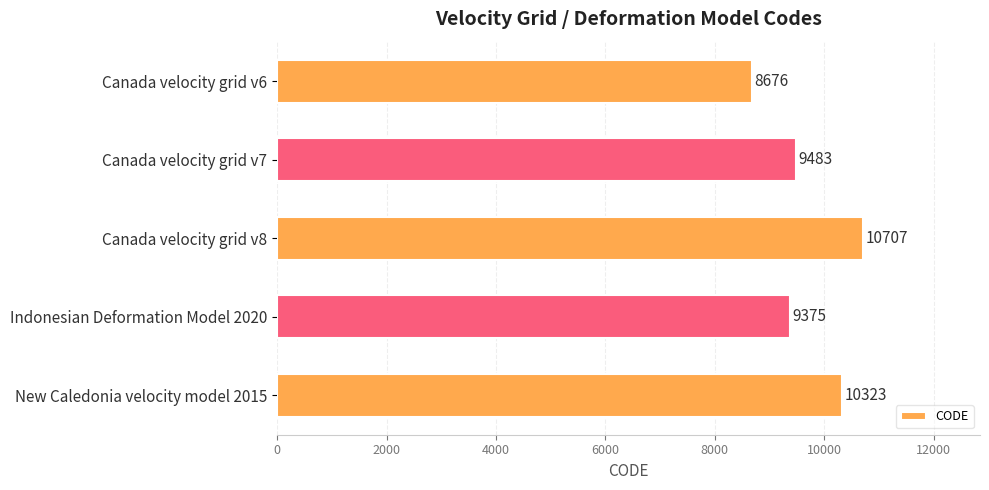

Reading top to bottom, transcribe all the data shown in this chart.

Canada velocity grid v6=8676	Canada velocity grid v7=9483	Canada velocity grid v8=10707	Indonesian Deformation Model 2020=9375	New Caledonia velocity model 2015=10323